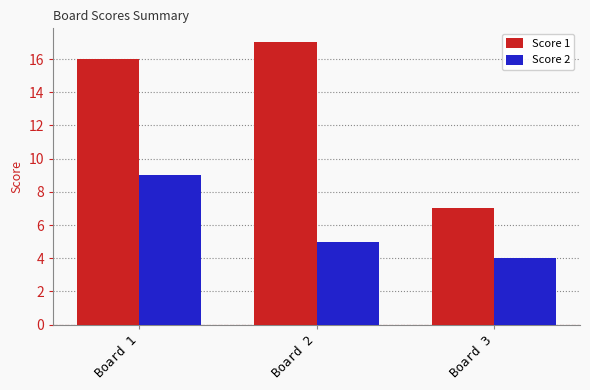

How many distinct data groups are displayed?

2